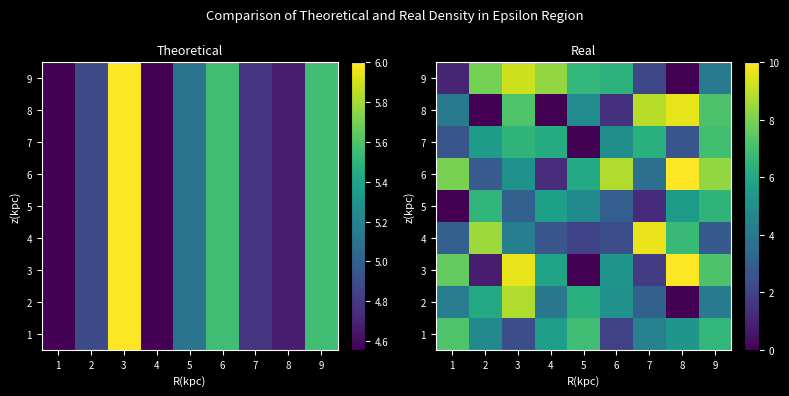

The value of 1 at 2 is 2.7. True or false?

False